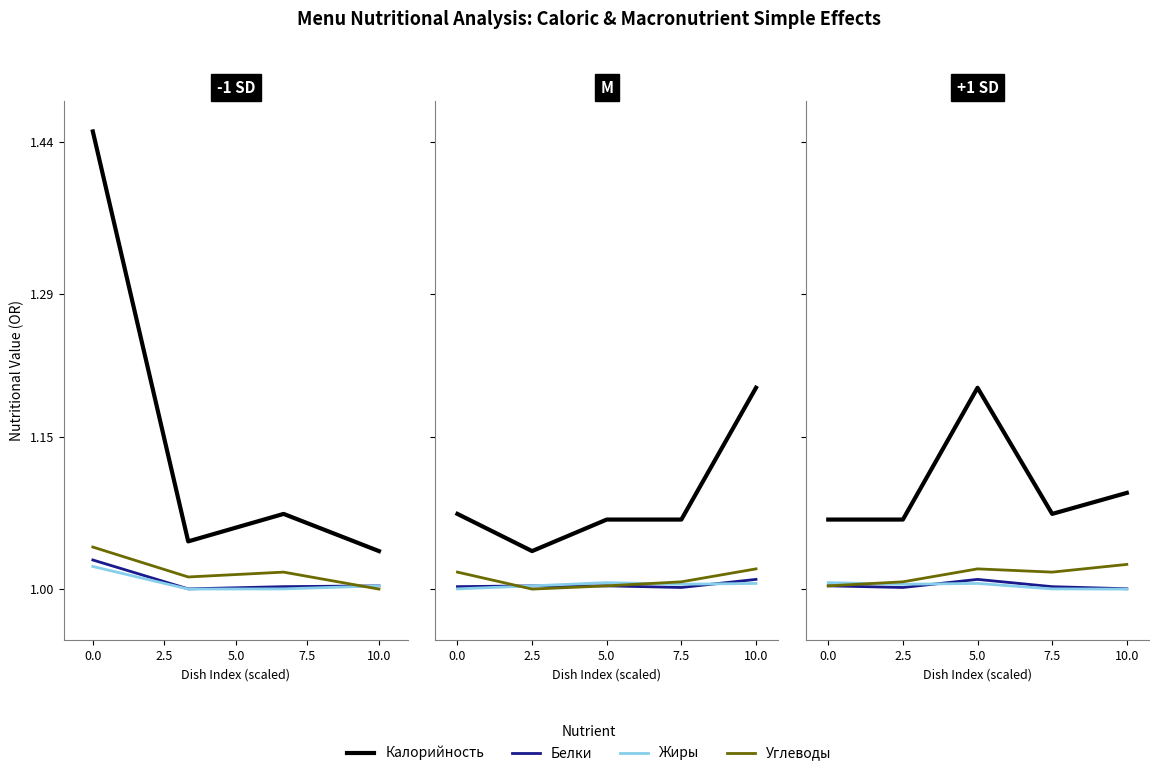

True or false: Жиры and Калорийность cross at least once.

False